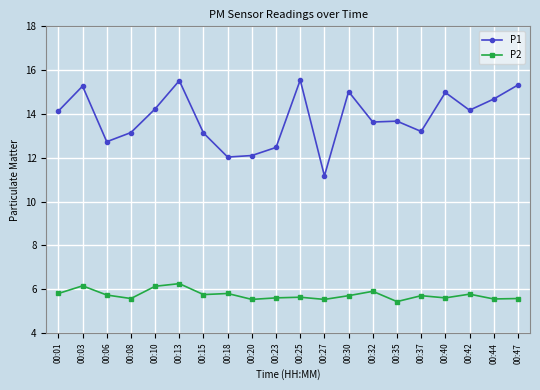

The value of P1 at 00:10 is 14.2. True or false?

True